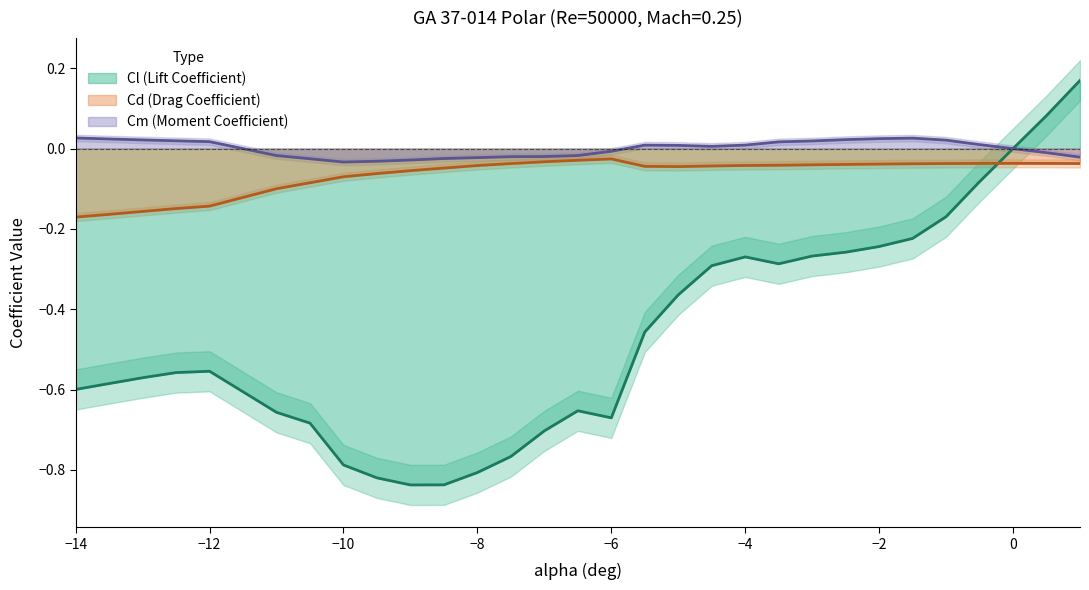

At which category is the sum across all series the highest?

1